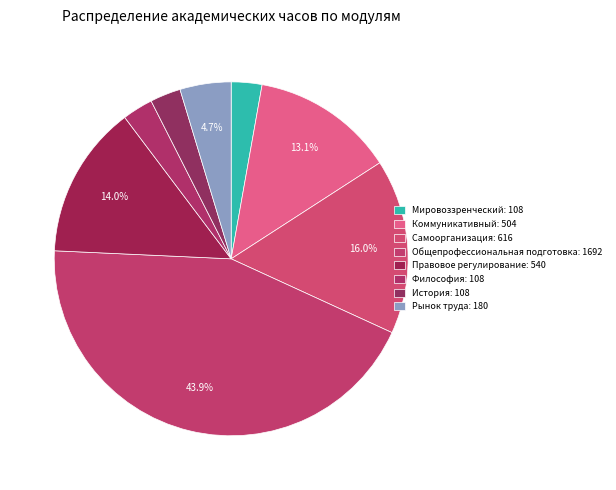

To the nearest percent, what percentage of the pie is Мировоззренческий?

3%